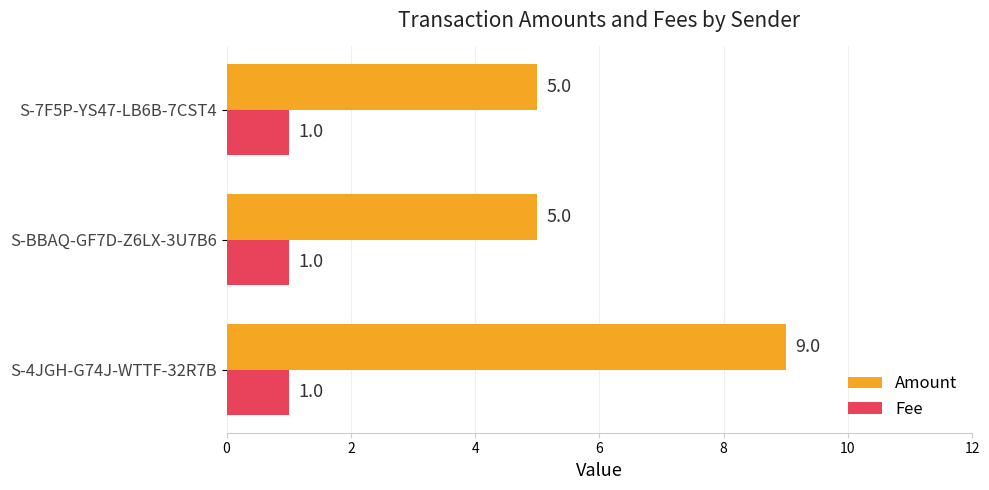

Count the number of data series in this chart.

2